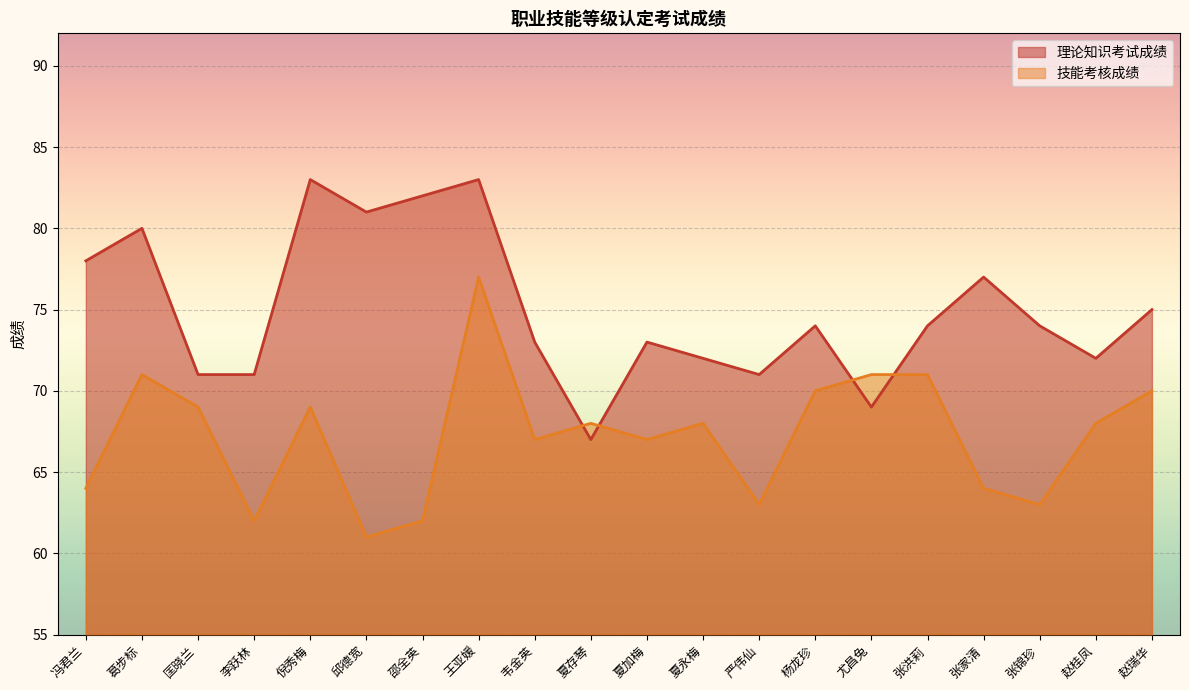

What is the value of the 理论知识考试成绩 point at the 5th from the left?

83